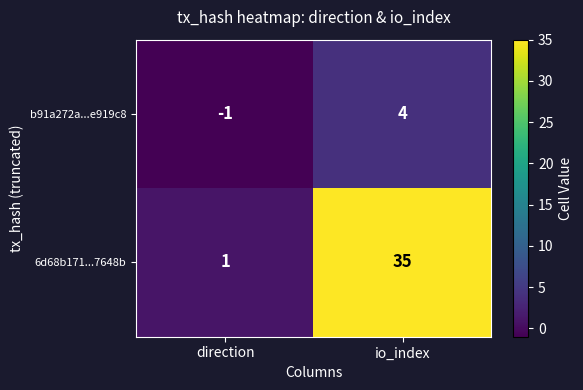

Which category has the highest value in the b91a272a...e919c8 series?

io_index